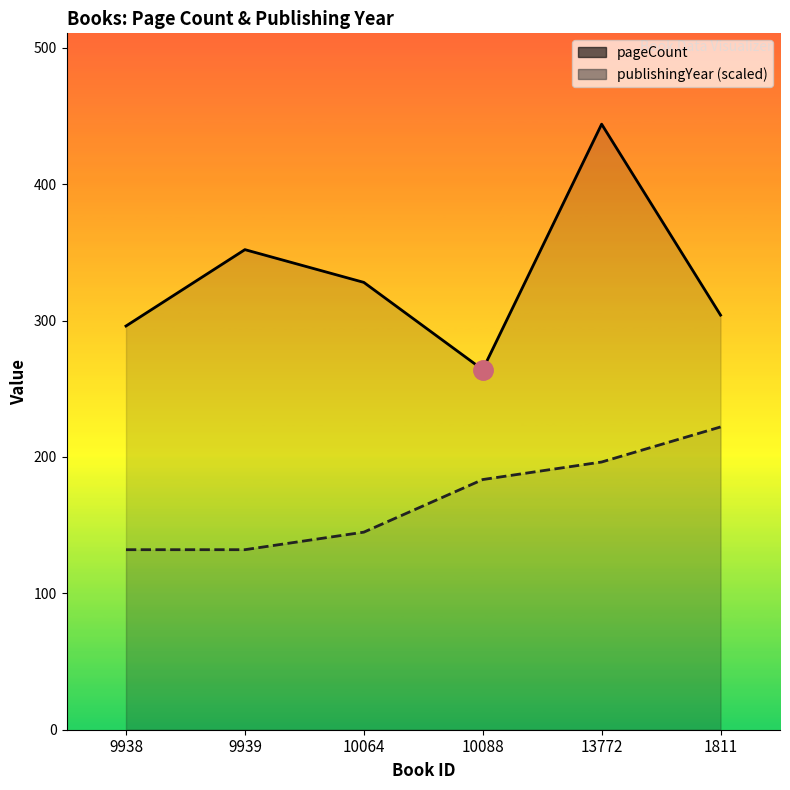

True or false: publishingYear (scaled) has more than 0 interior local peaks.

False